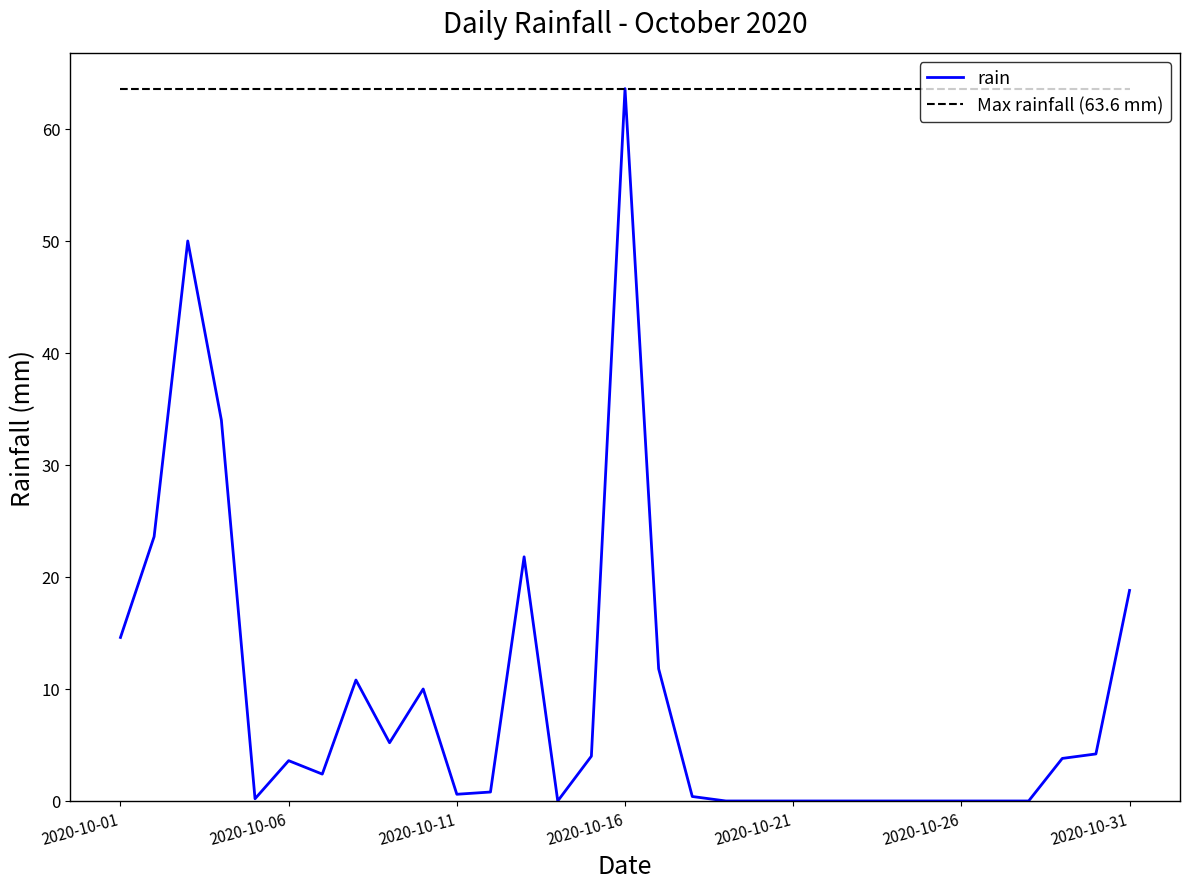

True or false: the data shows 0.9 at 2020-10-29.

False